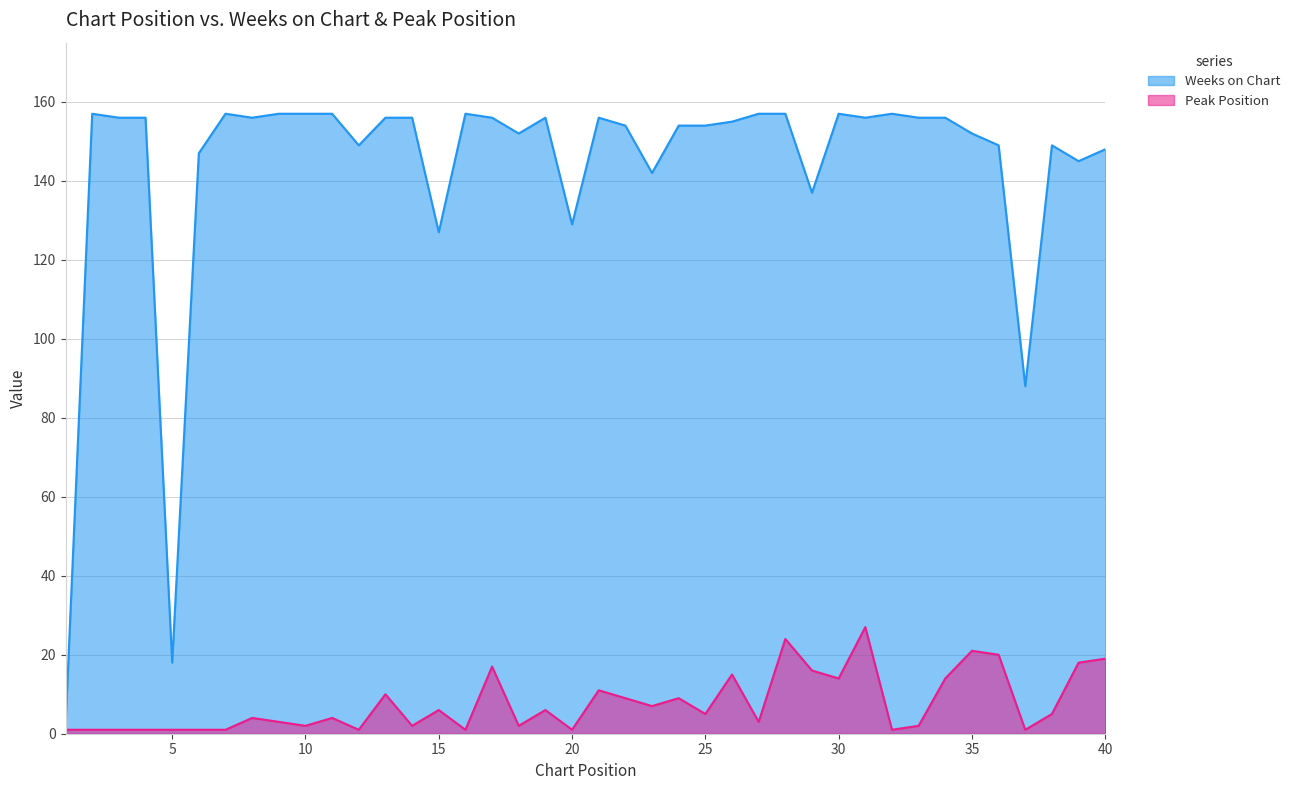

Which series has the largest total across all categories?

Weeks on Chart